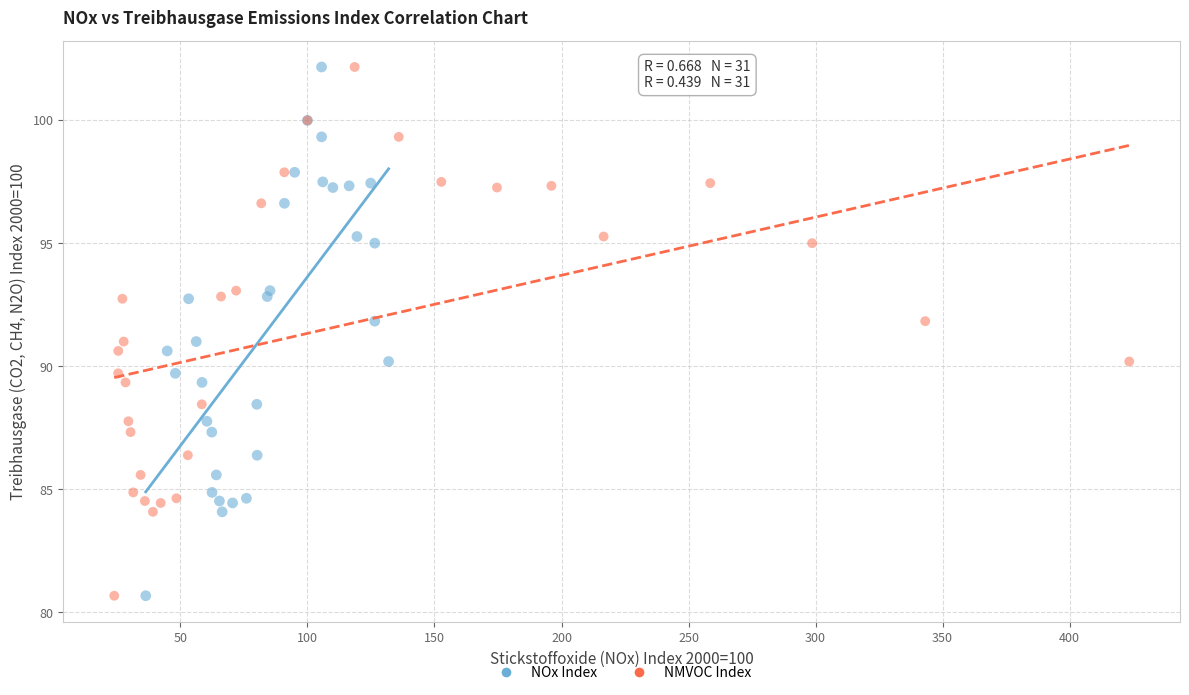

What are all the series names shown in the legend?

NOx Index, NMVOC Index